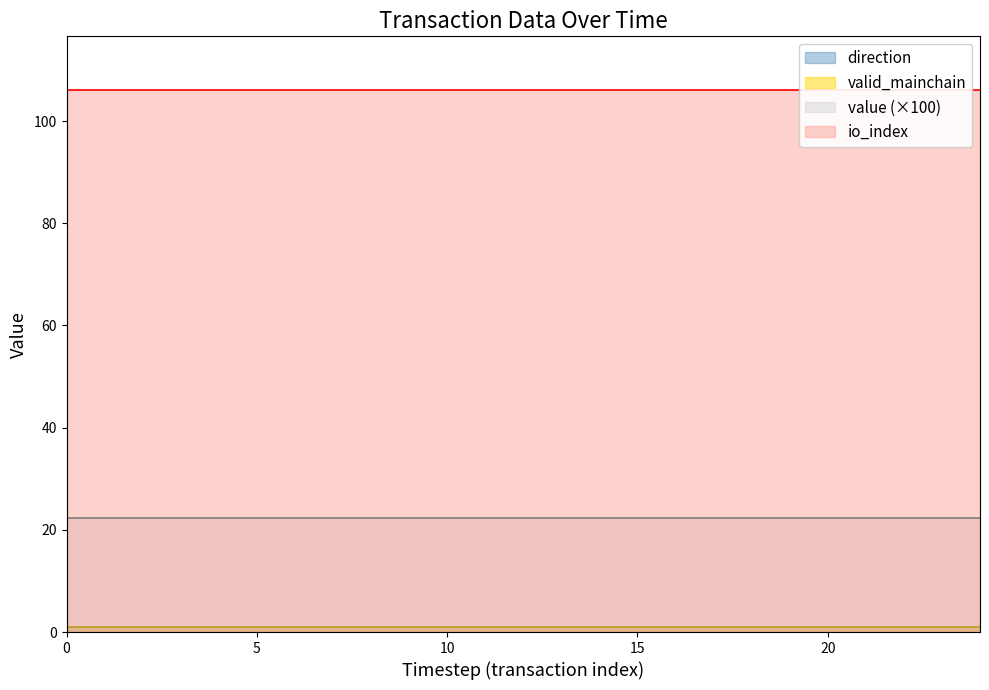

How many data points does each series have?

25